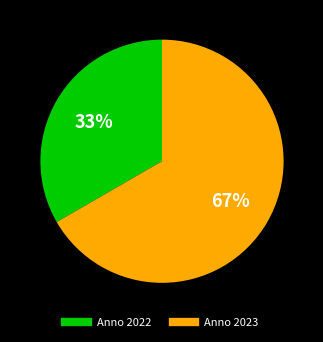

Which has a higher value, Anno 2023 or Anno 2022?

Anno 2023